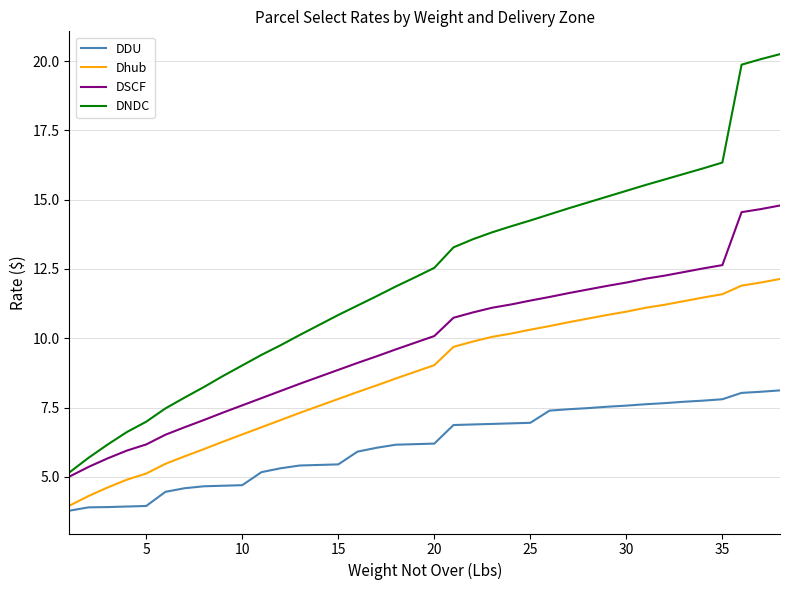

What is the maximum value for DSCF?

14.8